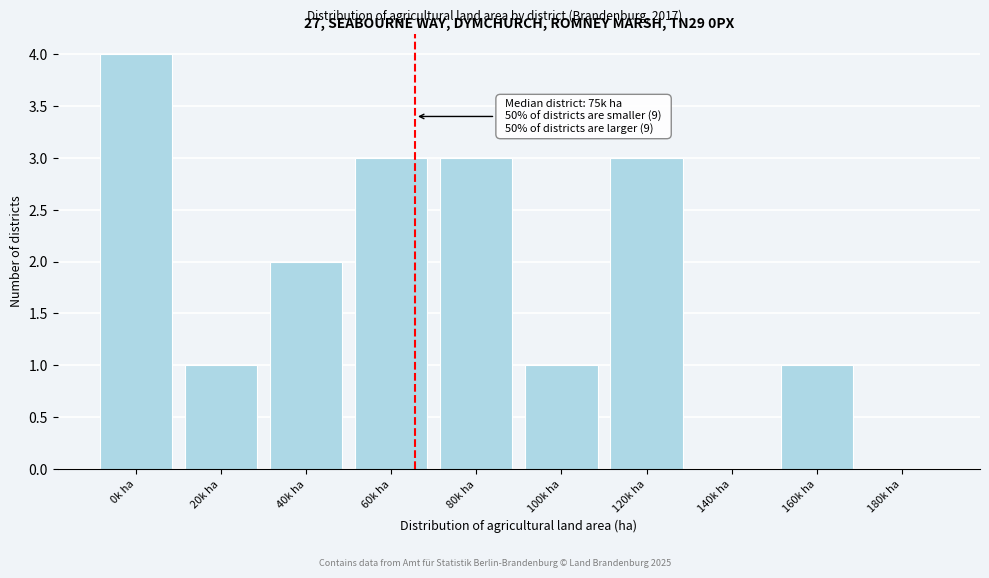

Reading right to left, extract all data points from this chart.

180k ha=0	160k ha=1	140k ha=0	120k ha=3	100k ha=1	80k ha=3	60k ha=3	40k ha=2	20k ha=1	0k ha=4